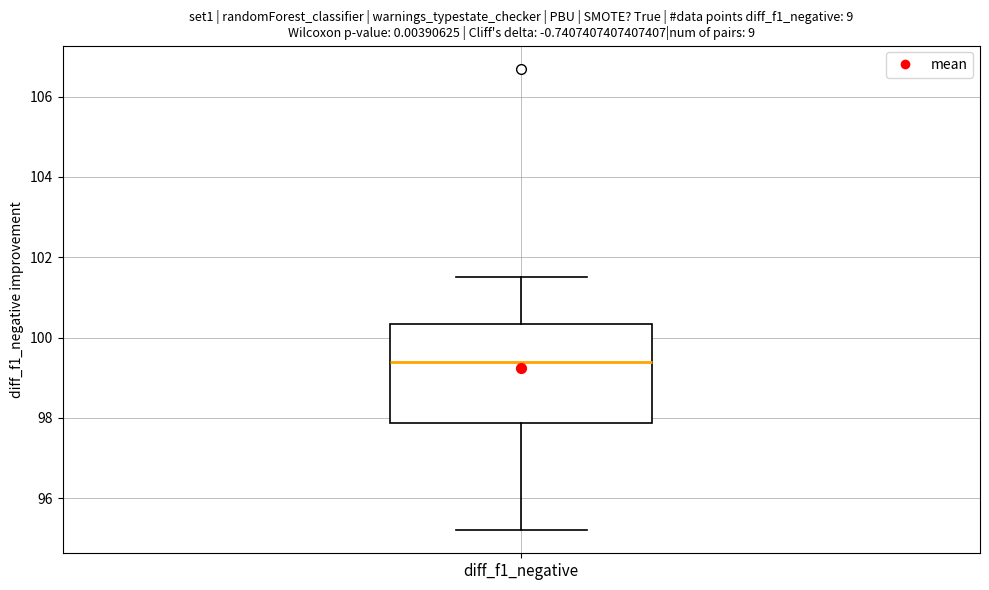

Where does the lower whisker of the box for diff_f1_negative end on the y-axis? The values are not printed on the chart, so give them approximately, as read against the axis.

95.2